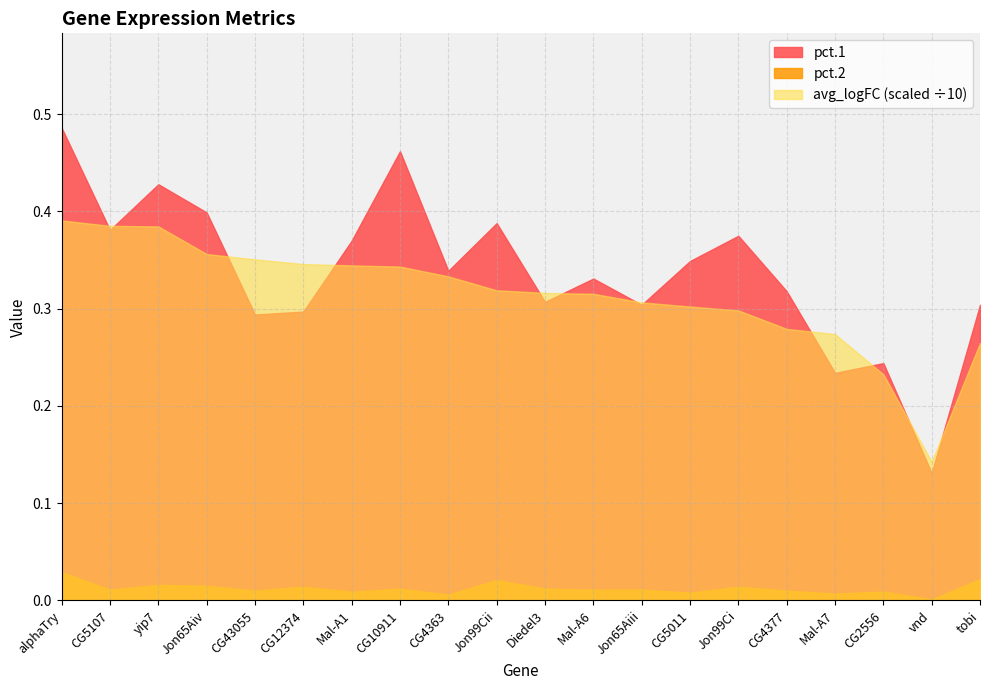

At vnd, list the series in order from smallest to largest.

pct.2, pct.1, avg_logFC (scaled ÷10)